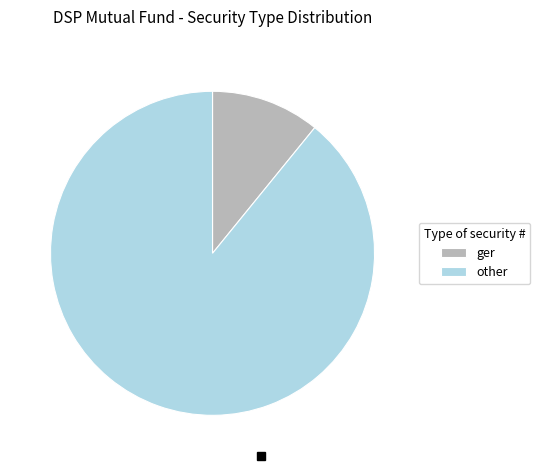

Which has a higher value, other or ger?

other